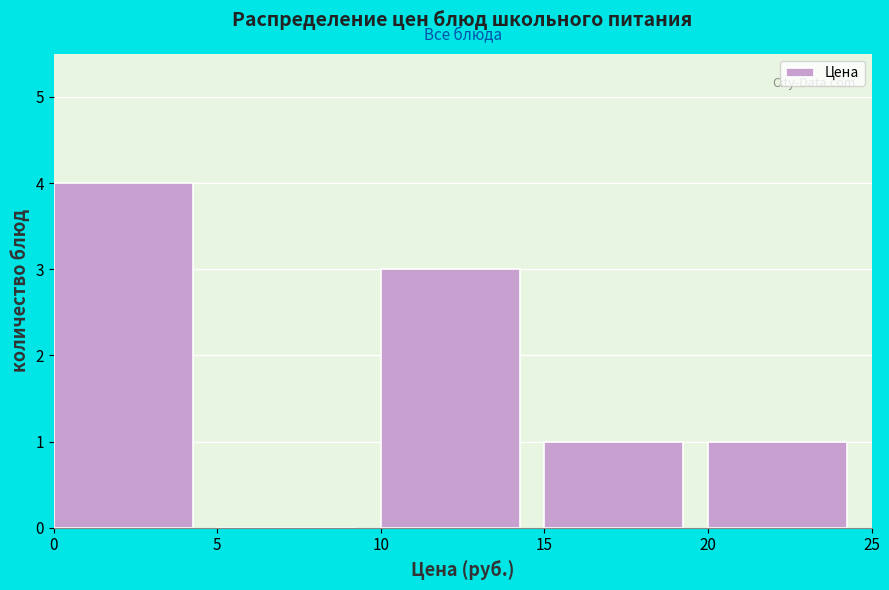

How tall is the bar that spans 10 to 15 on the x-axis? The values are not printed on the chart, so give them approximately, as read against the axis.

3